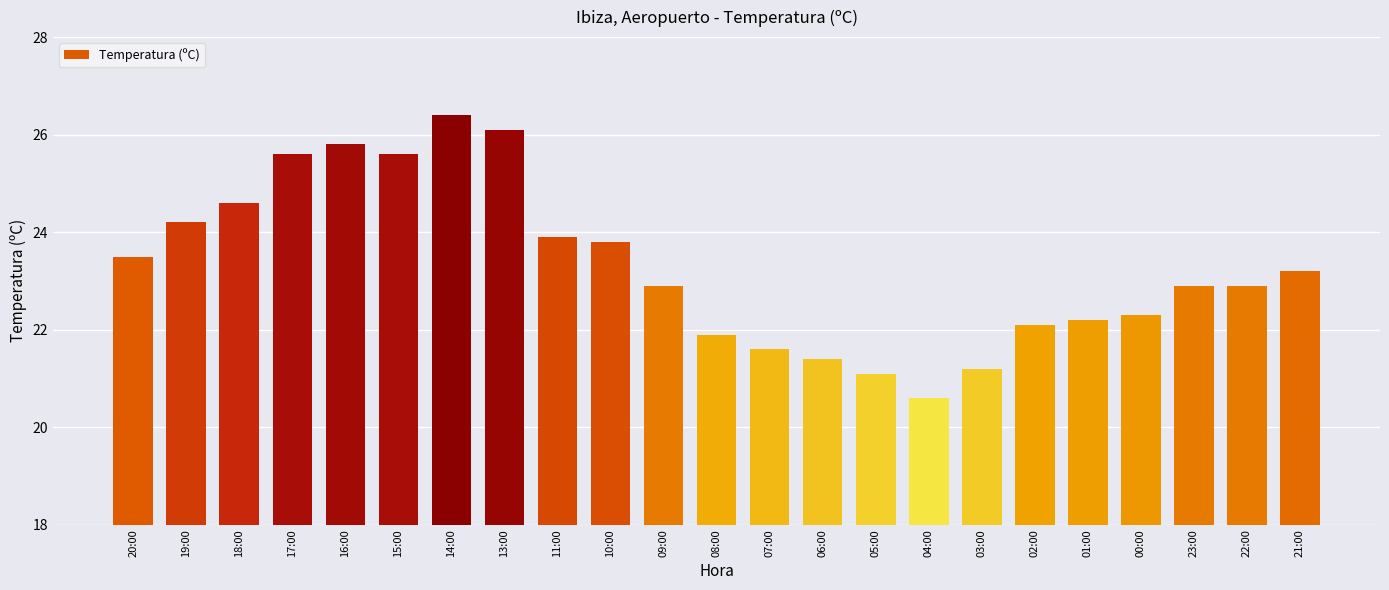

What is the sum of the values at 21:00 and 19:00?

47.4